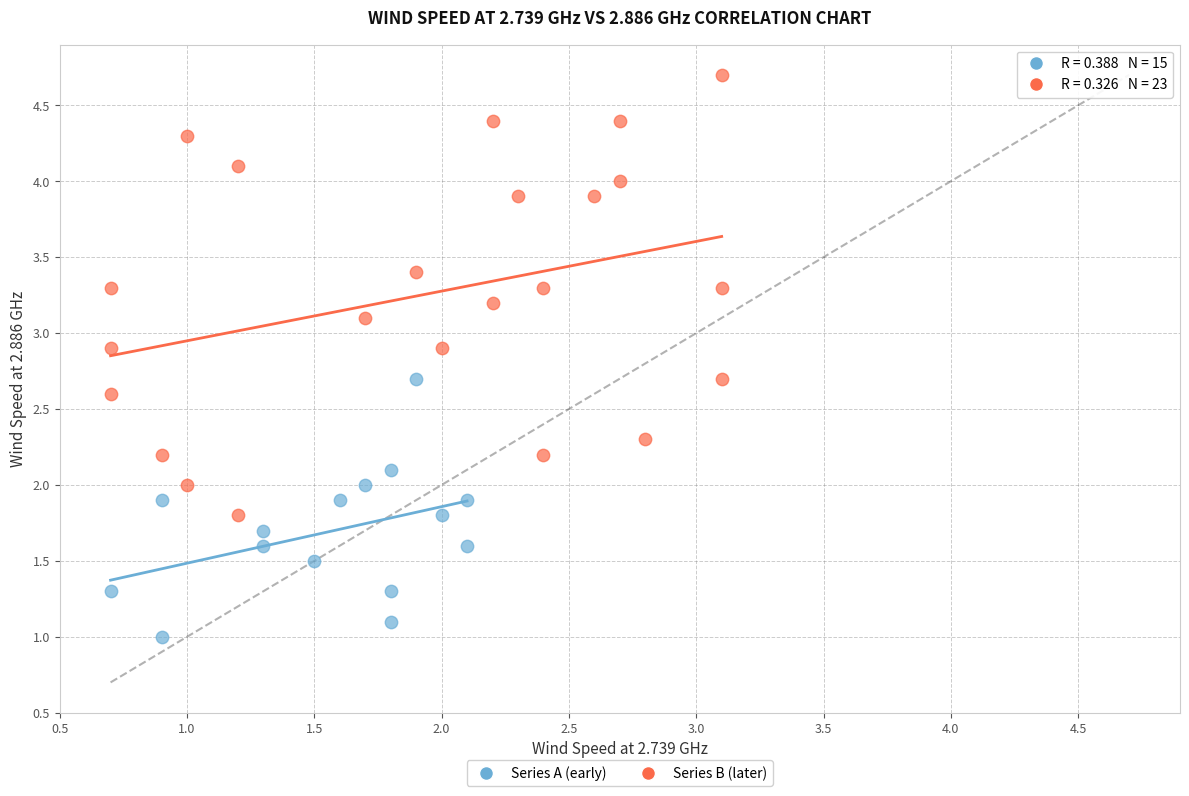

What are all the series names shown in the legend?

Series A (early), Series B (later)